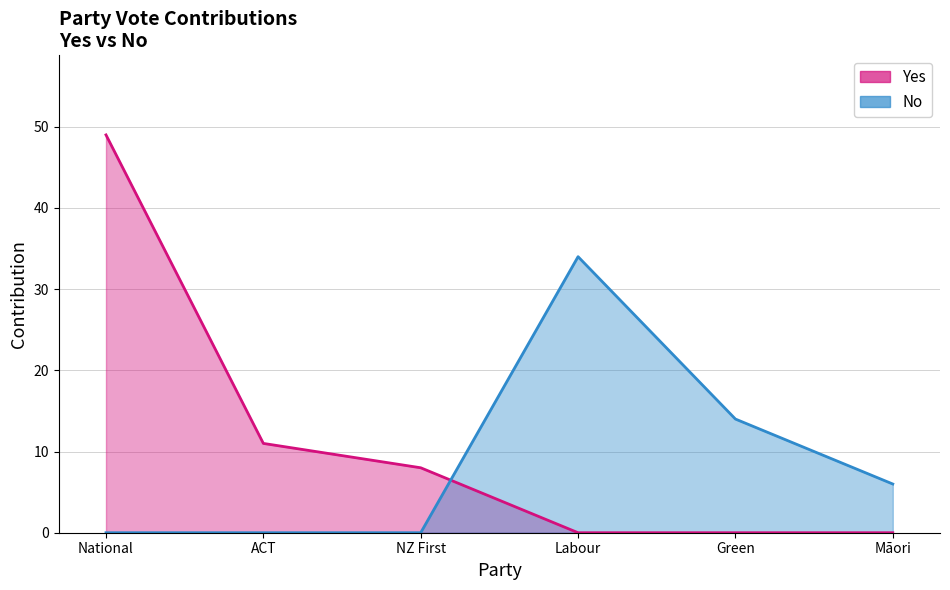

How many lines are shown in the chart?

2